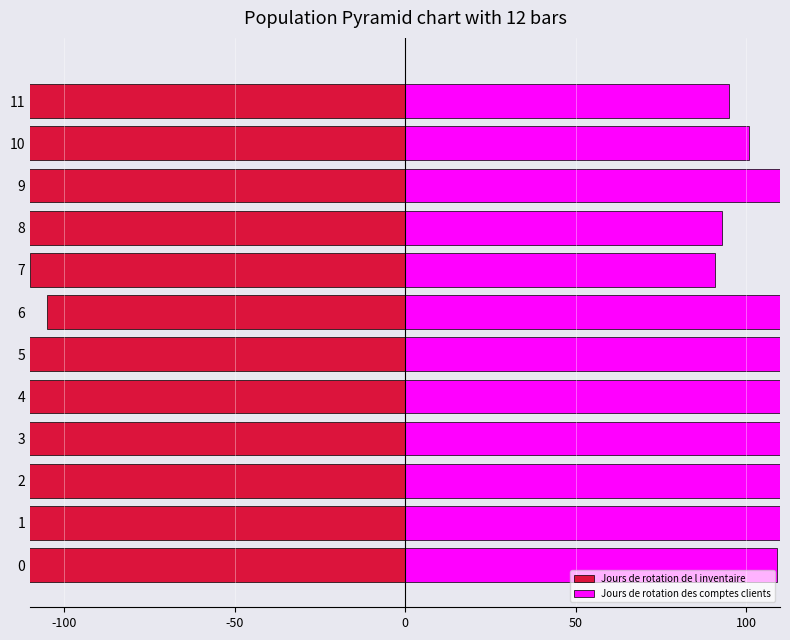

Reading right to left, transcribe all the data shown in this chart.

Jours de rotation de l inventaire: -122	-138	-124	-118	-110	-105	-123	-127	-147	-153	-160	-161
Jours de rotation des comptes clients: 95	101	123	93	91	111	136	136	140	143	110	109